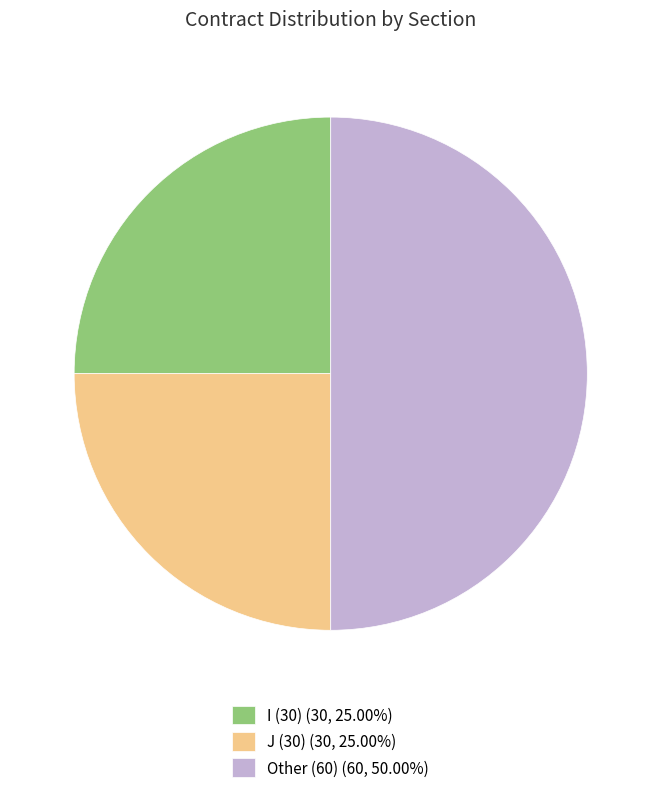

How many slices are in this pie chart?

3